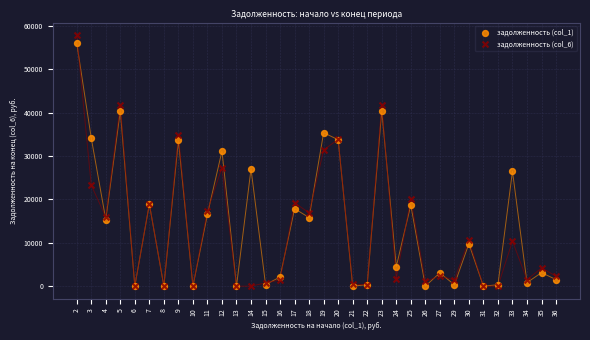

What are all the series names shown in the legend?

задолженность (col_1), задолженность (col_6)